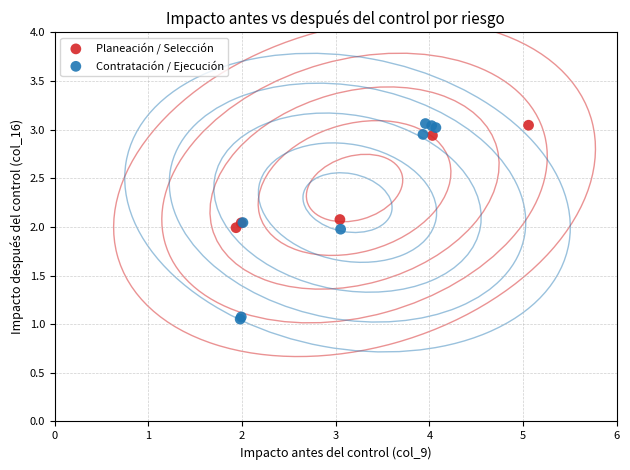

Which series contains the lowest Y value?

Contratación / Ejecución